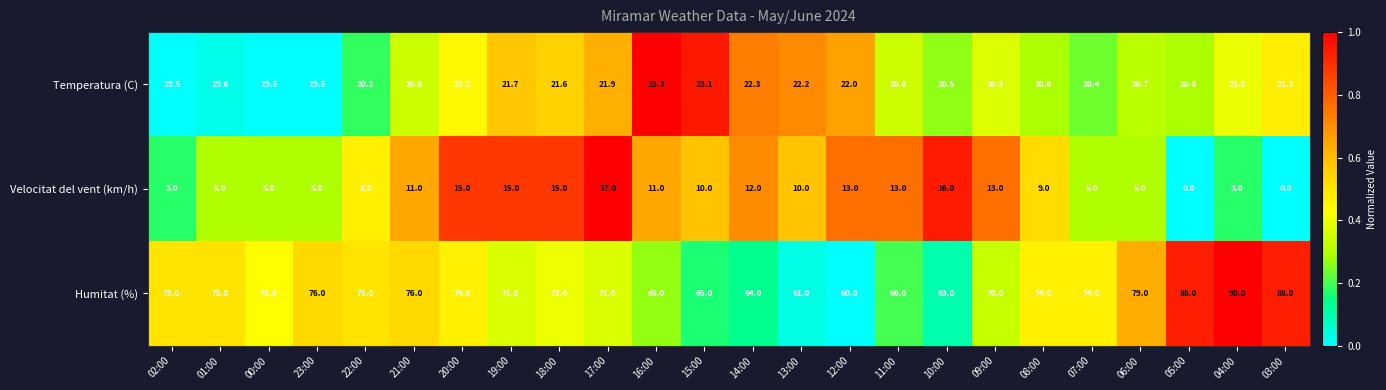

What is the difference between the highest and lowest values at 18:00?

57.0